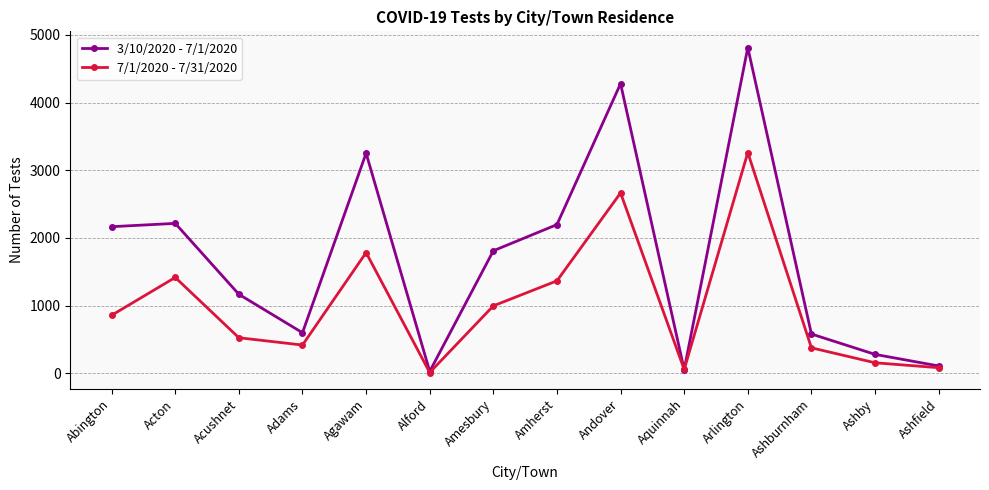

What is the label of the 3rd point from the right?

Ashburnham